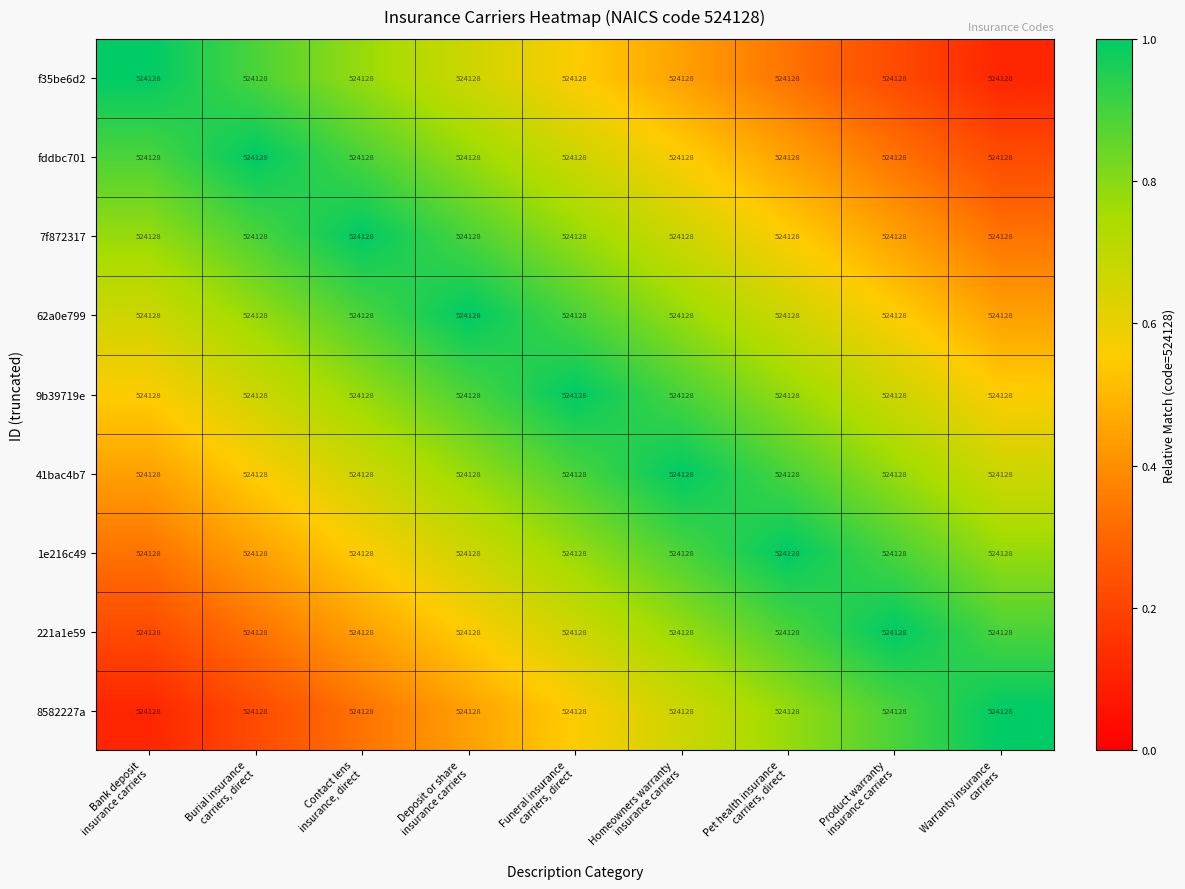

List the series in order of their peak value, lowest first.

f35be6d2, fddbc701, 7f872317, 62a0e799, 9b39719e, 41bac4b7, 1e216c49, 221a1e59, 8582227a